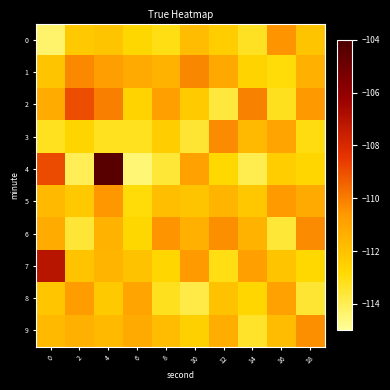

At how many categories does at least one series exceed -105?

1